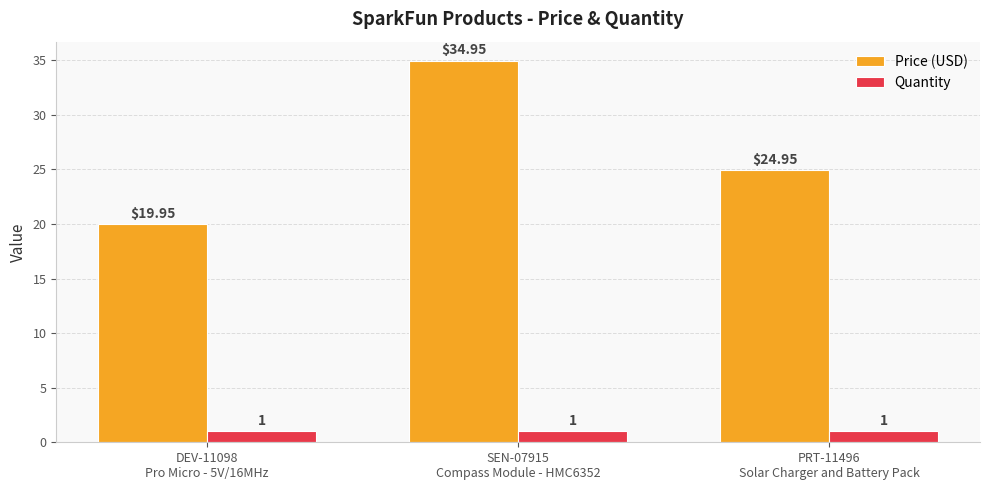

Which series has the largest total across all categories?

Price (USD)